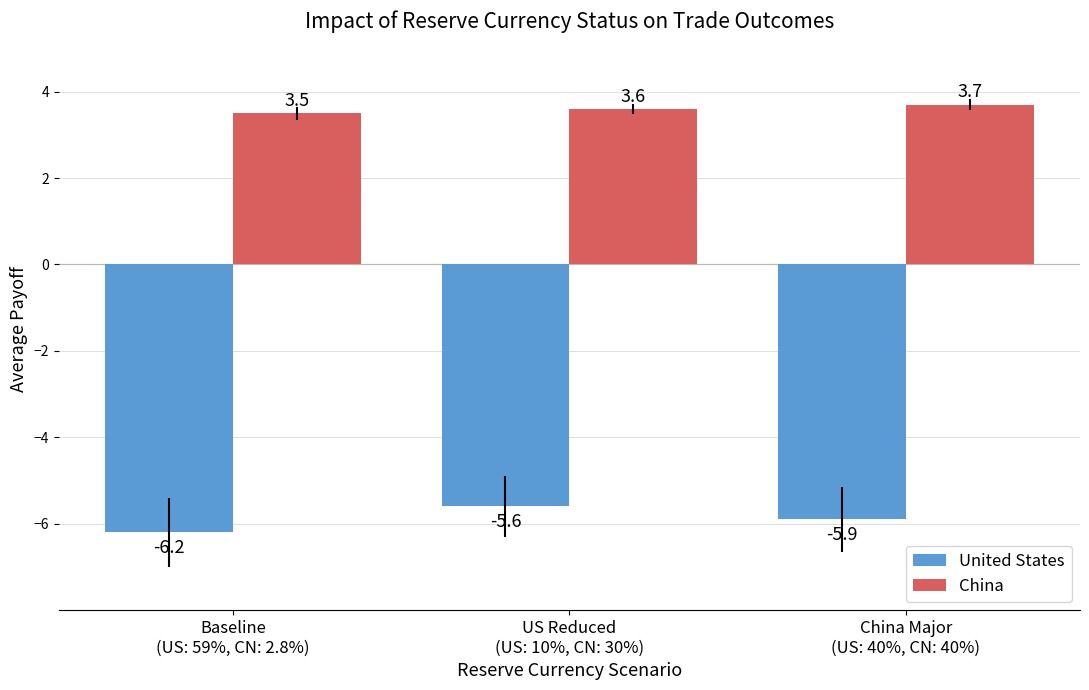

Which category has the highest value across all series?

China Major
(US: 40%, CN: 40%)